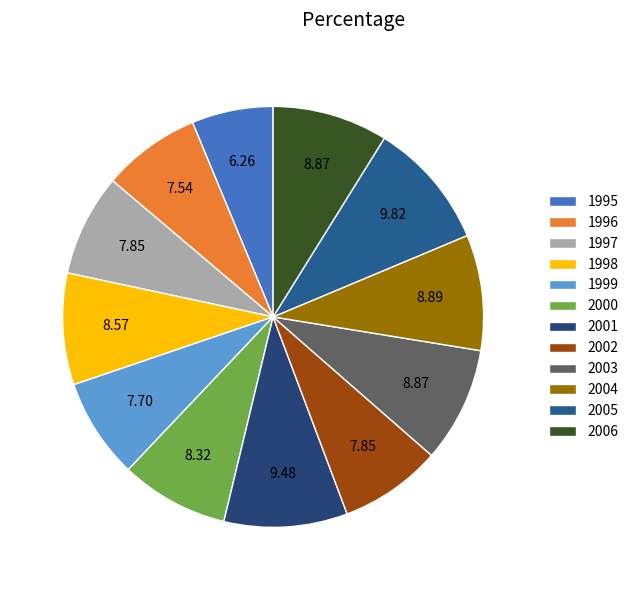

Combined, what portion of the pie is 2002 and 2001?

17.3%